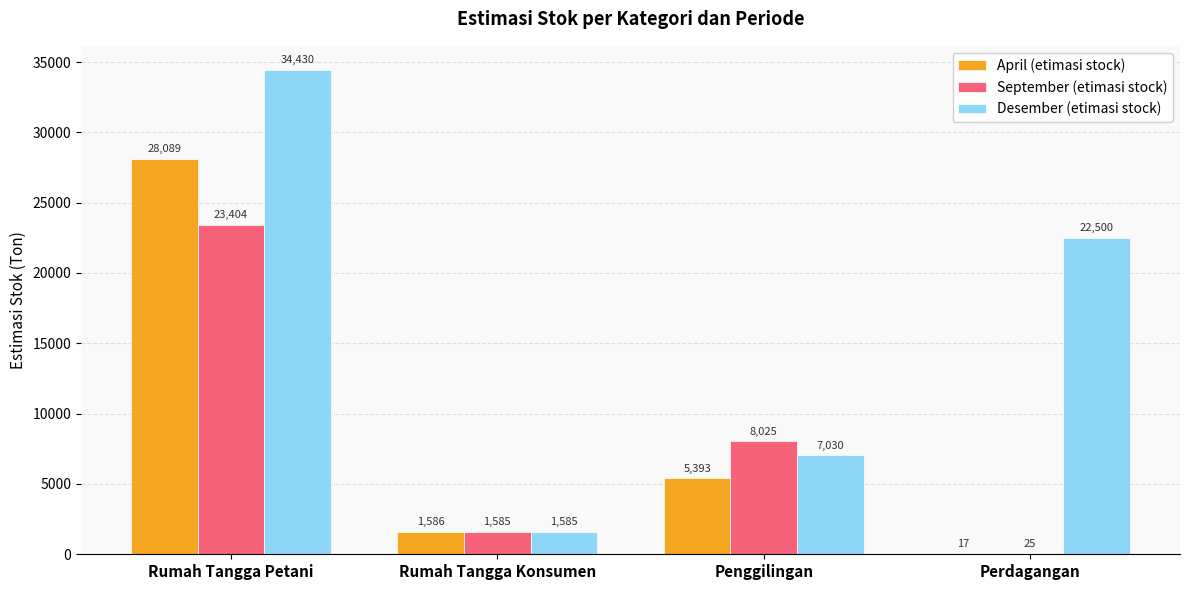

The April (etimasi stock) series shows 1586.2 at Rumah Tangga Konsumen. True or false?

True